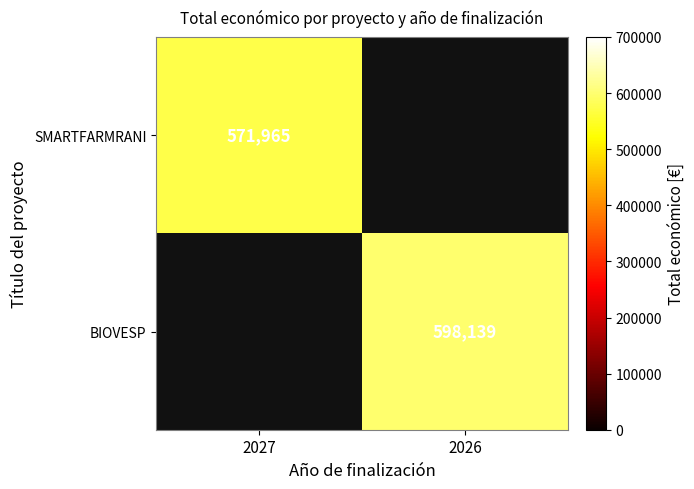

The value of BIOVESP at 2026 is 163826. True or false?

False